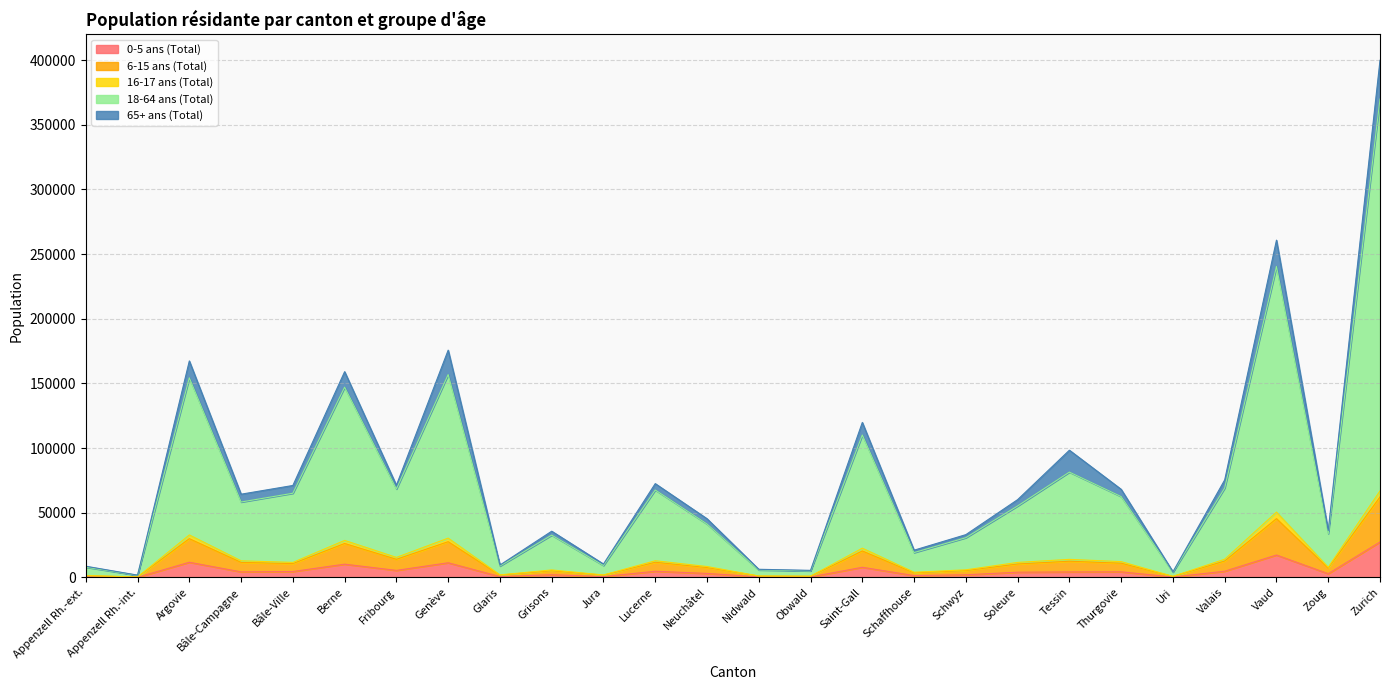

What is the label of the 15th point from the left?

Obwald